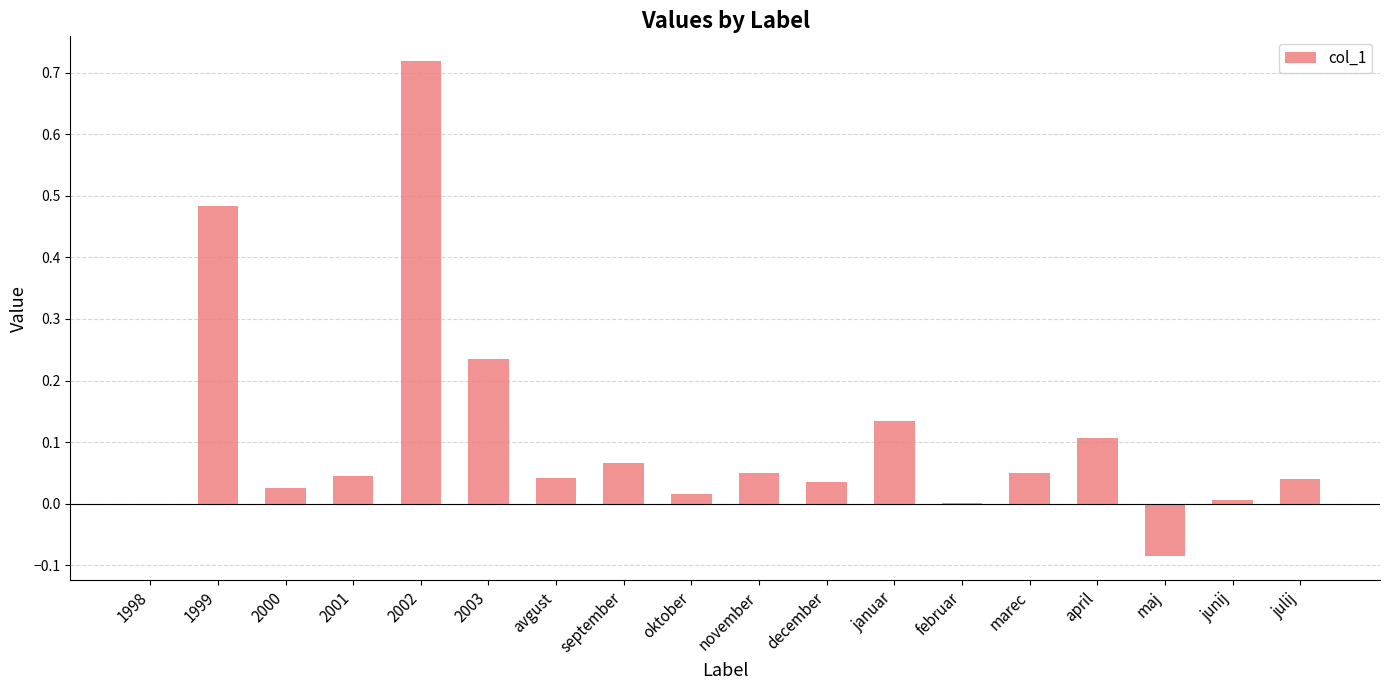

Which has a higher value, september or junij?

september